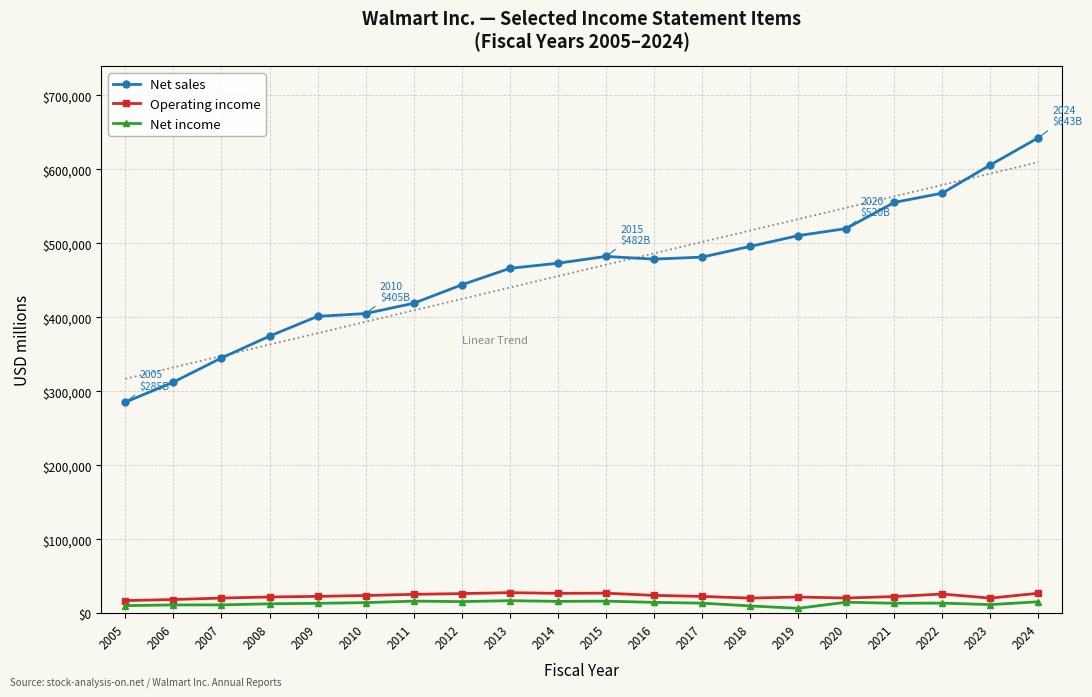

True or false: Net sales has more than 2 interior local peaks.

False